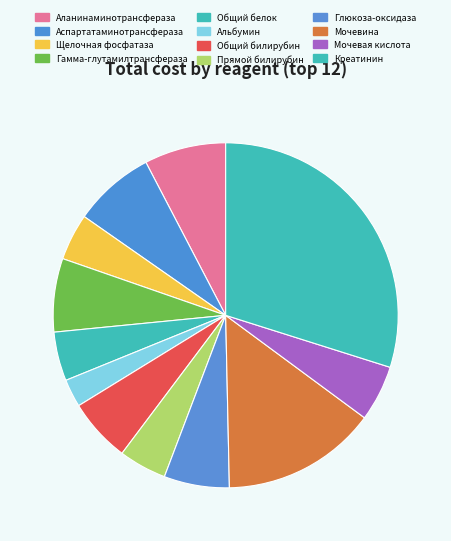

The Мочевина slice represents 15% of the pie. True or false?

True